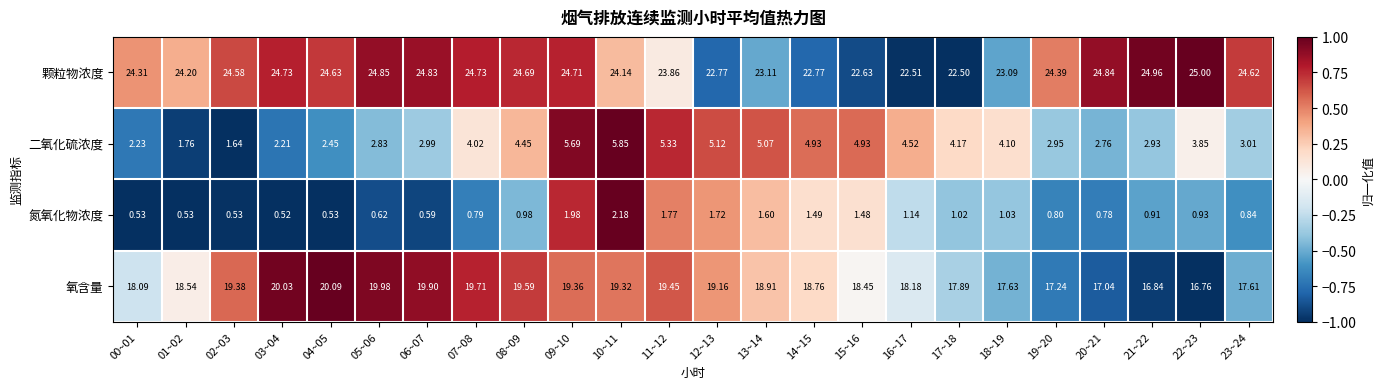

Which series has the largest total across all categories?

颗粒物浓度